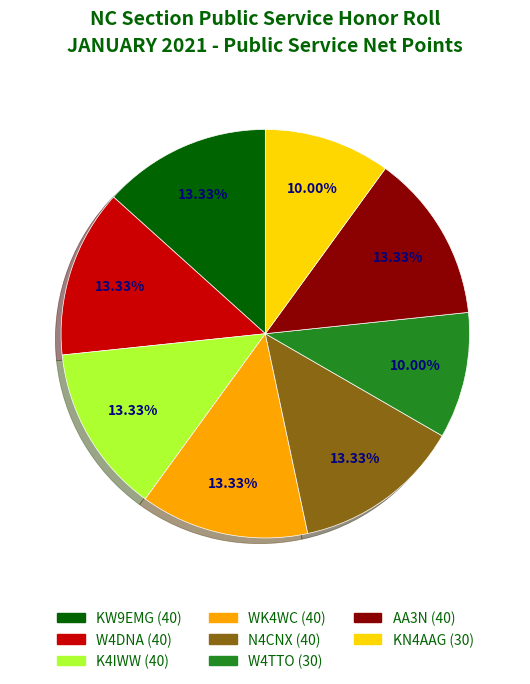

What is the ratio of the value at W4TTO to the value at KN4AAG?

1.0